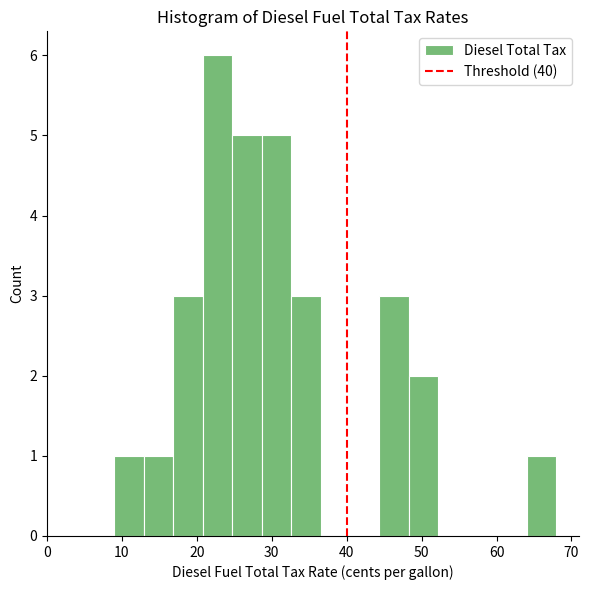

Around what value on the x-axis is the tallest bar? Give the approximate position of its centre, as read against the axis.

23